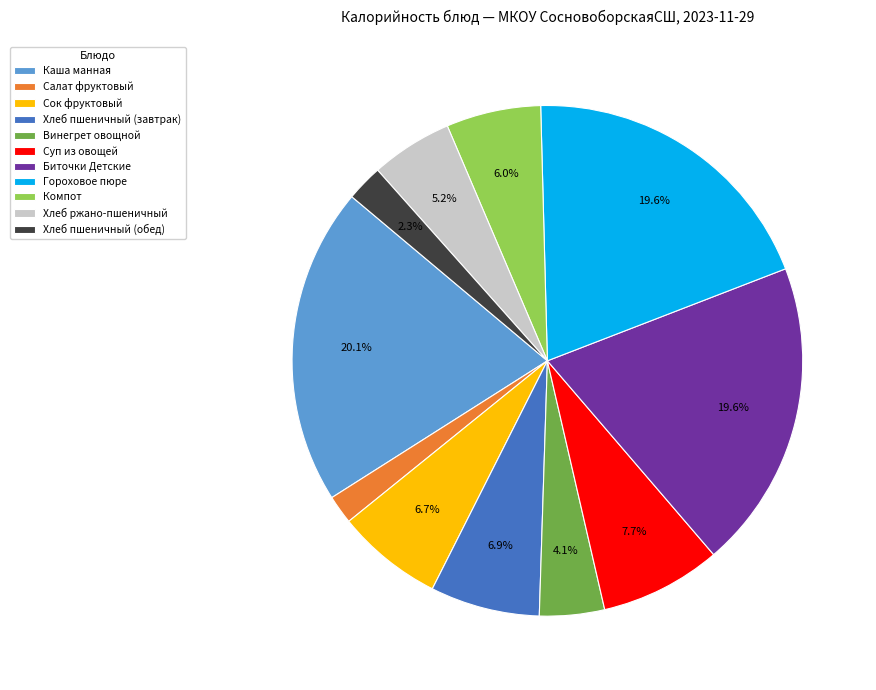

What is the largest slice in the pie chart?

Каша манная